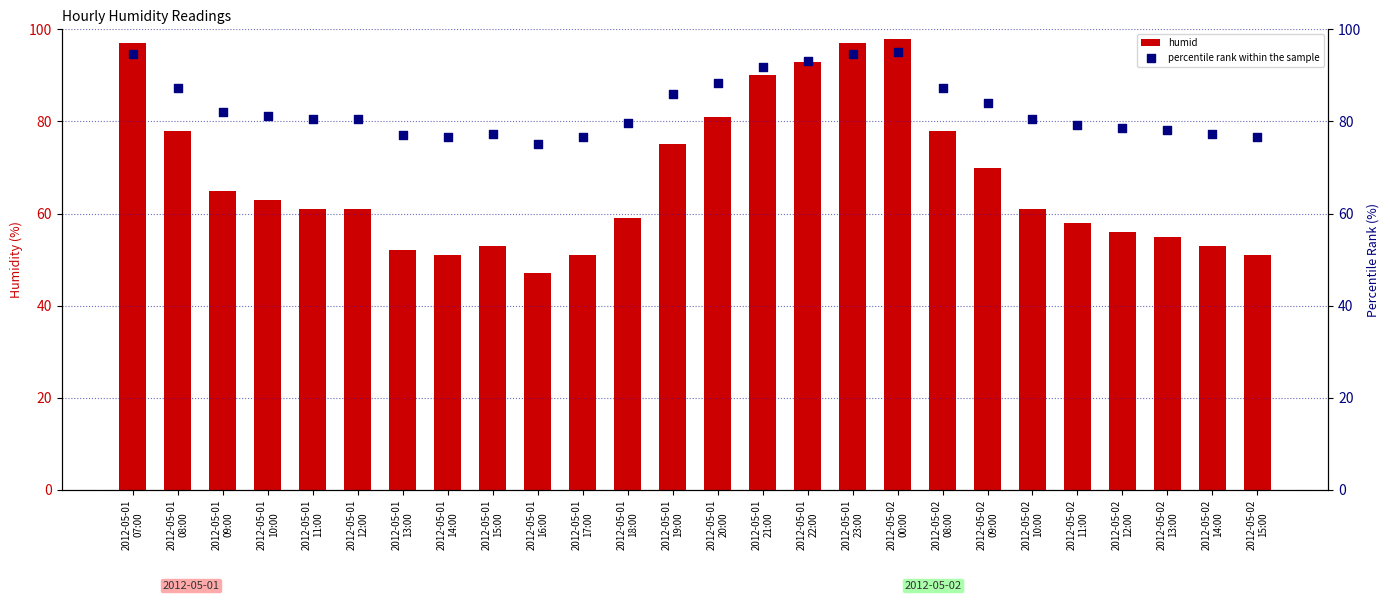

Which series has the widest spread of Y values?

humid